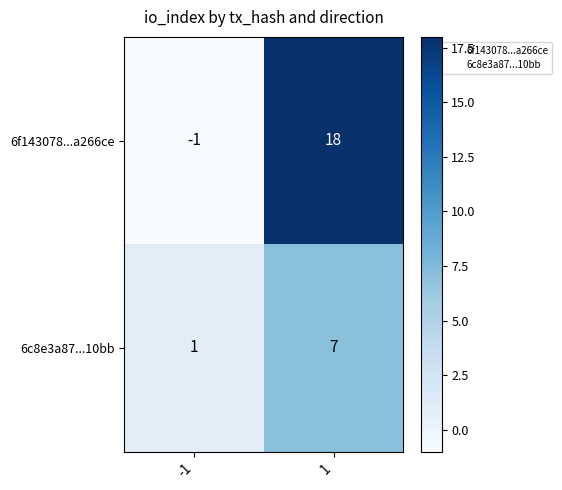

What is the difference between the 6c8e3a87...10bb values at -1 and 1?

6